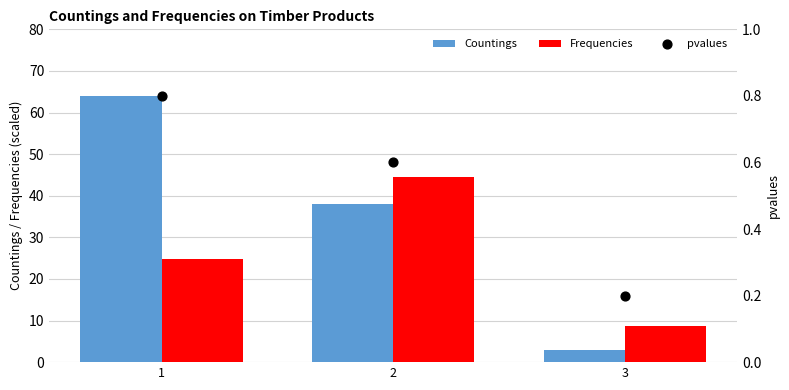

What are all the series names shown in the legend?

Countings, Frequencies, pvalues